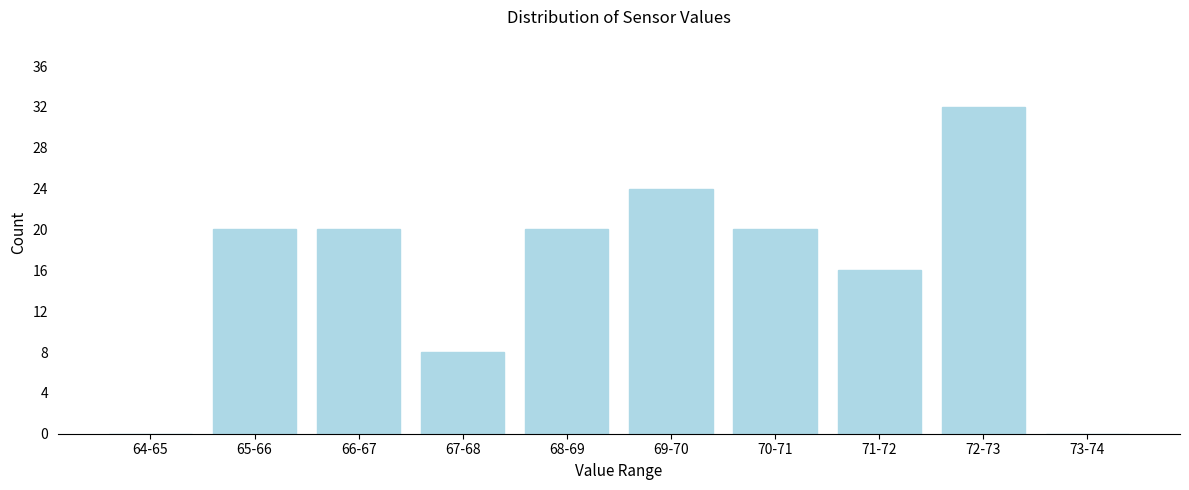

Reading left to right, list all the values displayed in this chart.

64-65=0	65-66=20	66-67=20	67-68=8	68-69=20	69-70=24	70-71=20	71-72=16	72-73=32	73-74=0